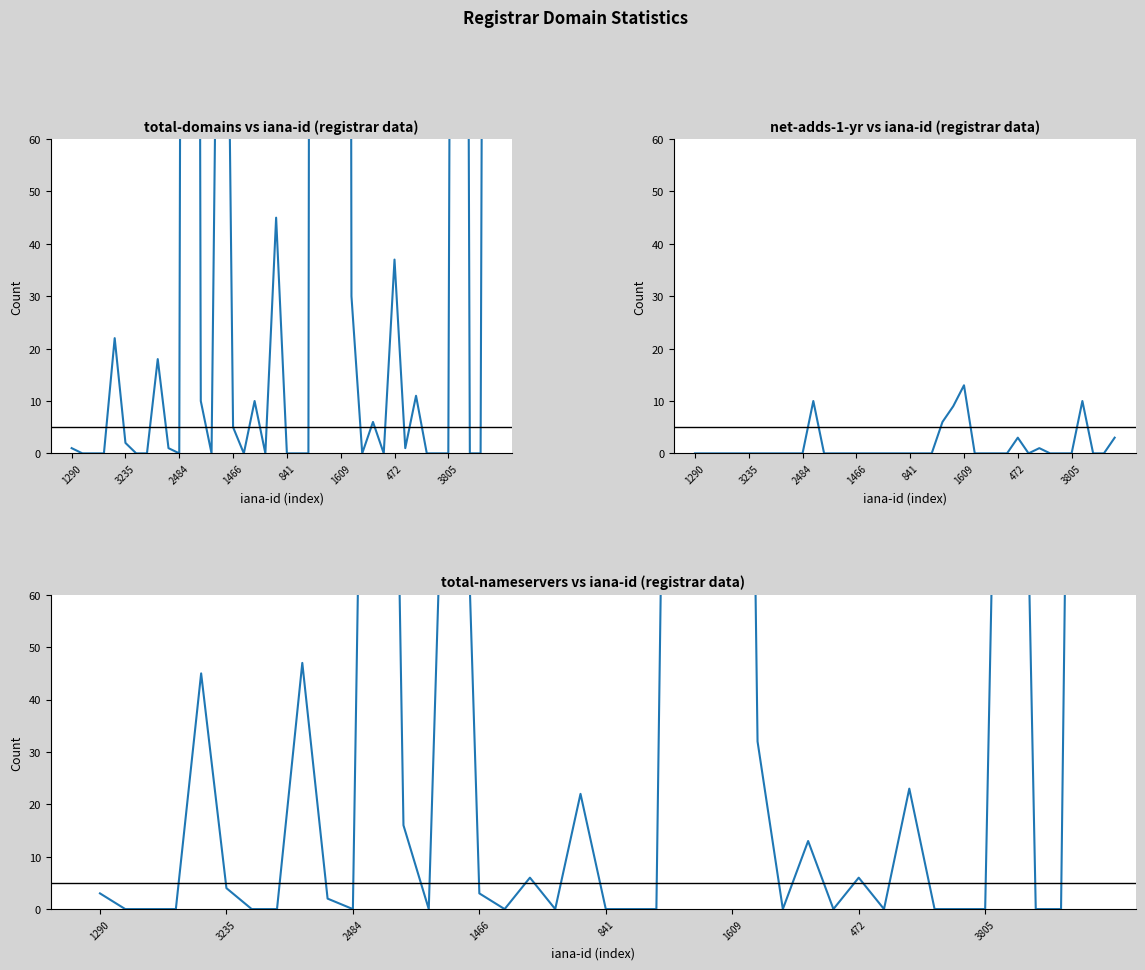

What is the average value of the total-nameservers series?

68